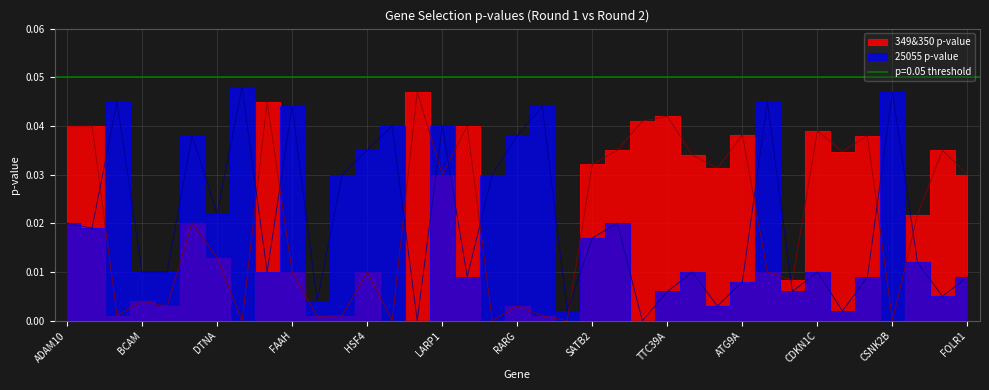

In 25055 p-value, how many points are lower than both neighbors (excluding endpoints)?

12